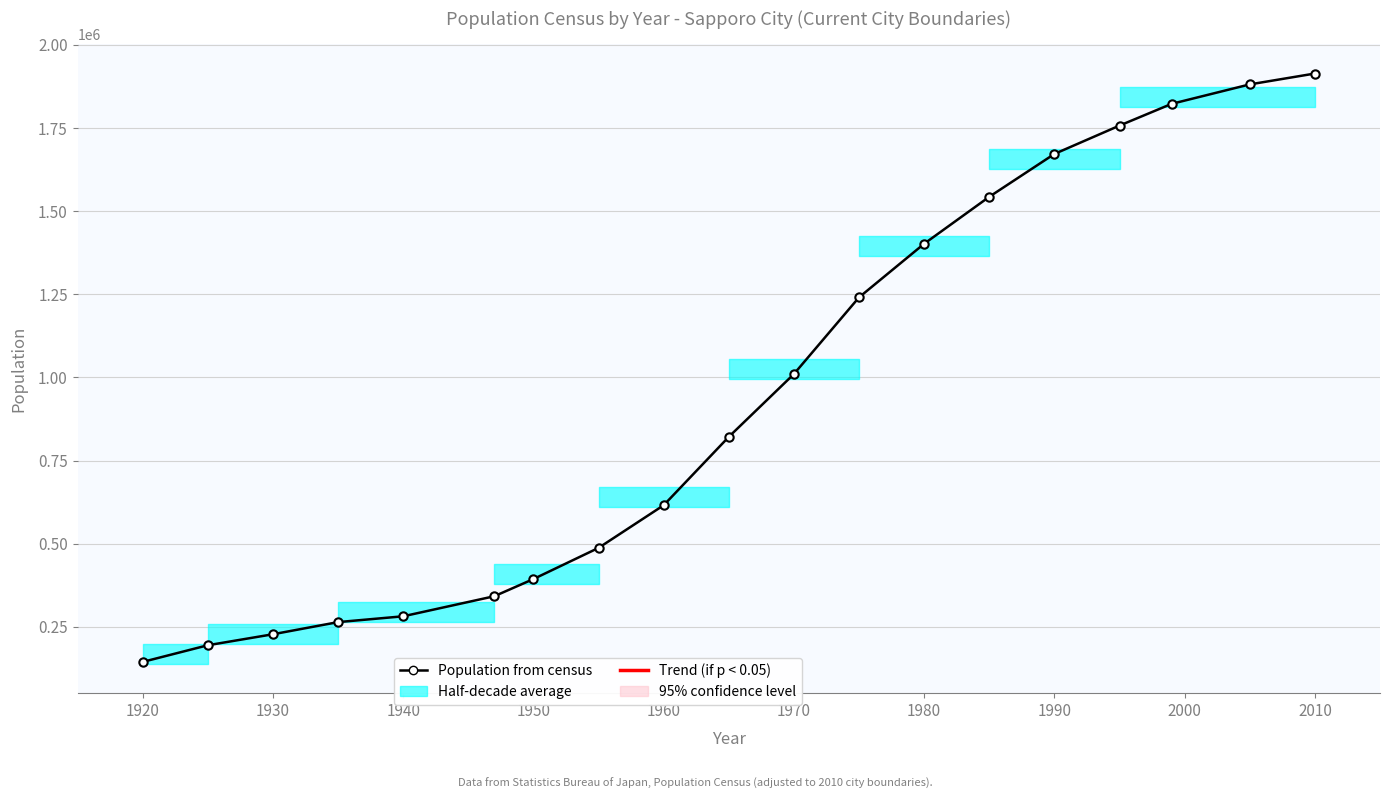

What is the value of the 17th point from the left?

1822368